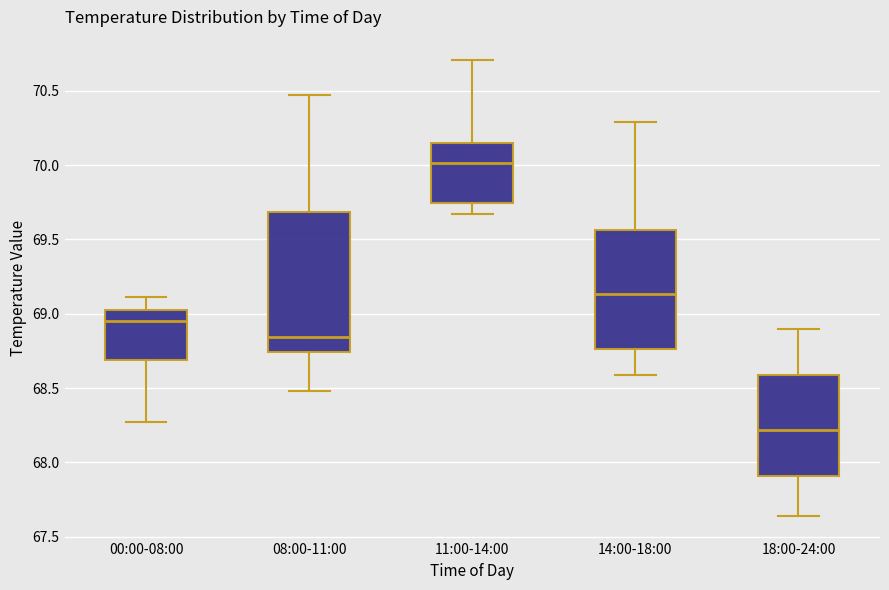

Which box's median line is the lowest?

18:00-24:00